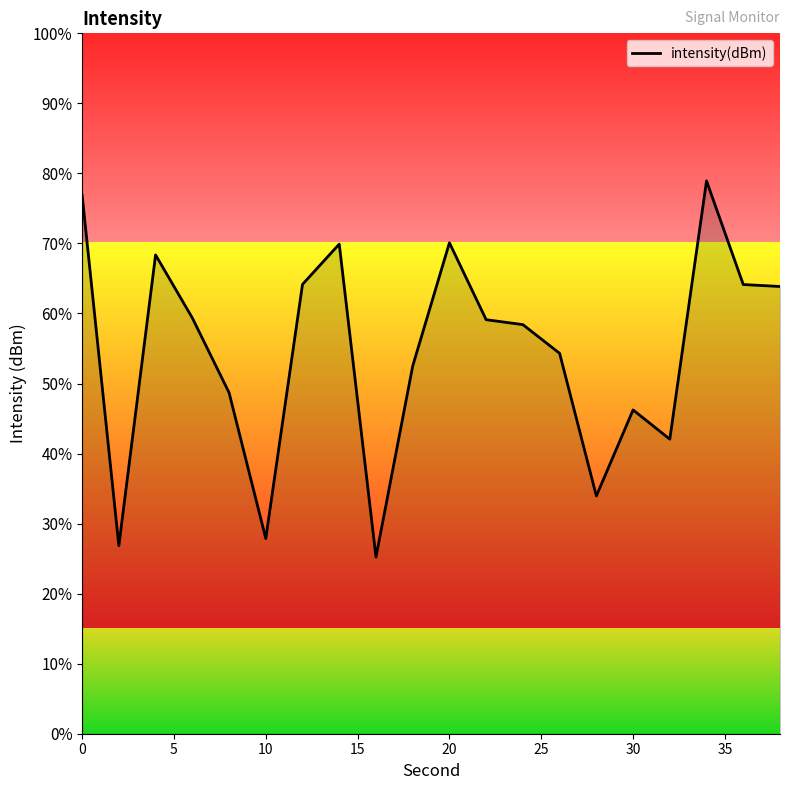

What is the smallest value displayed?

25.2